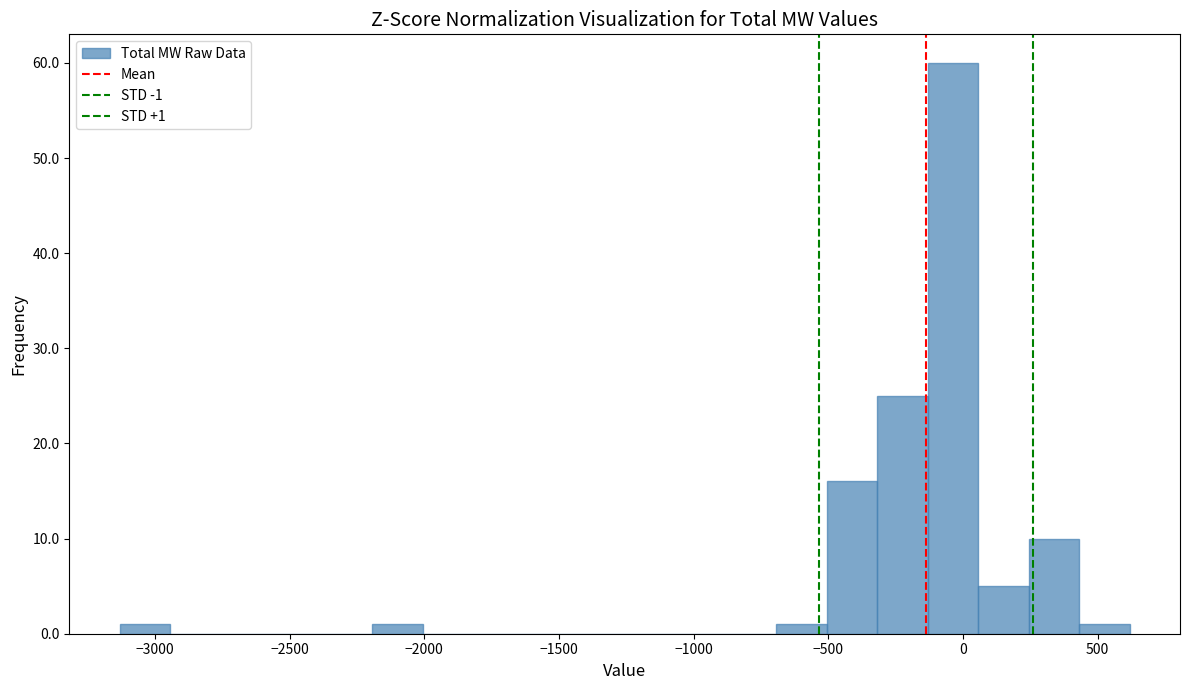

Around what value on the x-axis is the tallest bar? Give the approximate position of its centre, as read against the axis.

-50